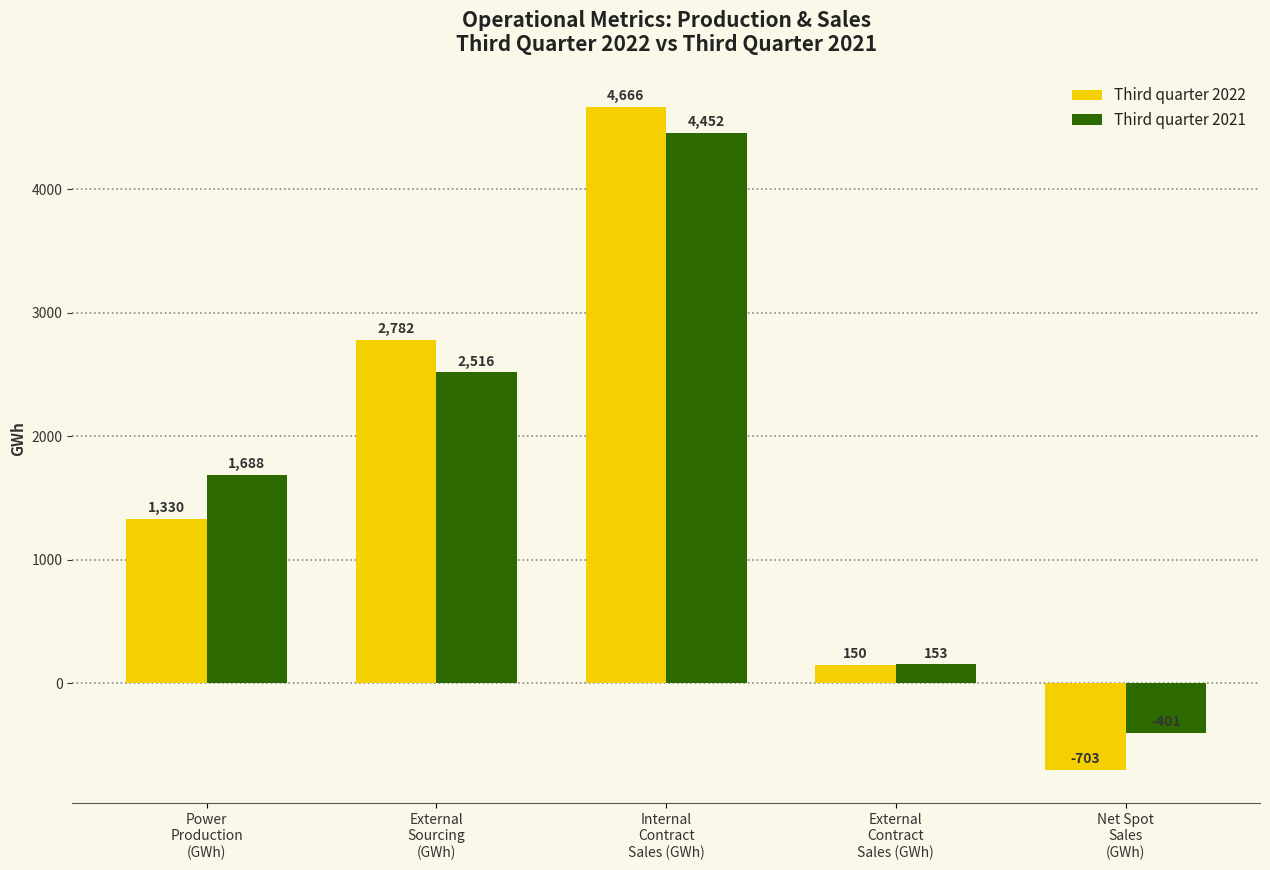

What is the difference between the highest and lowest values at Power
Production
(GWh)?

358.0